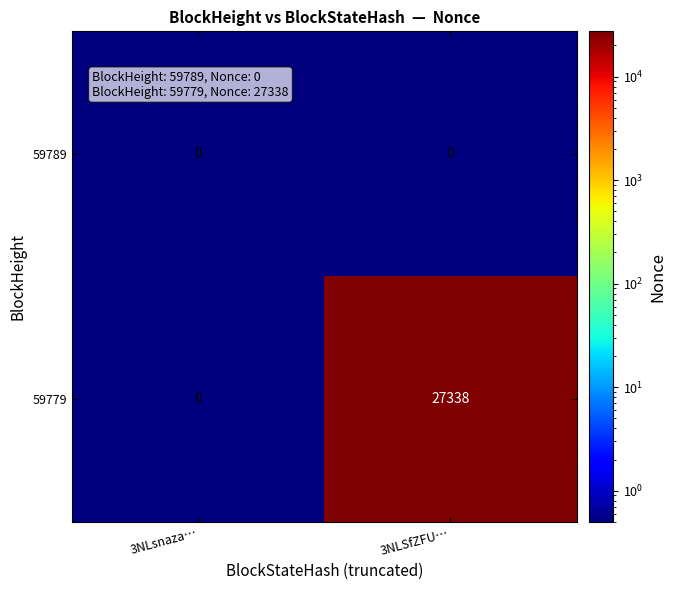

The value of 59779 at 3NLSfZFU… is 27338. True or false?

True